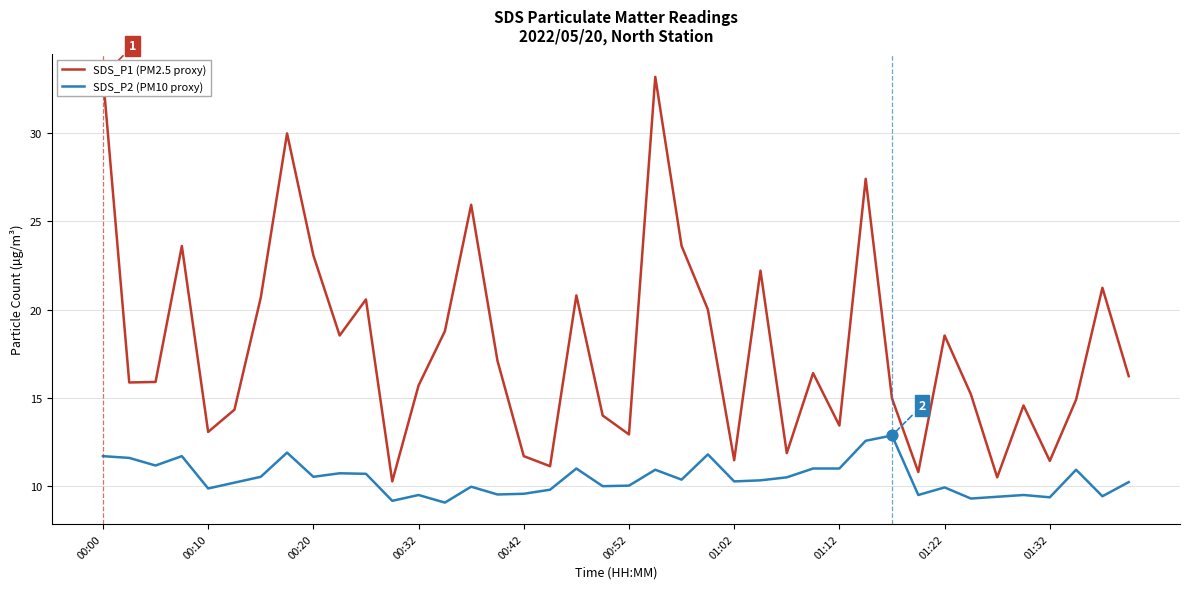

At how many categories does at least one series exceed 31?

2